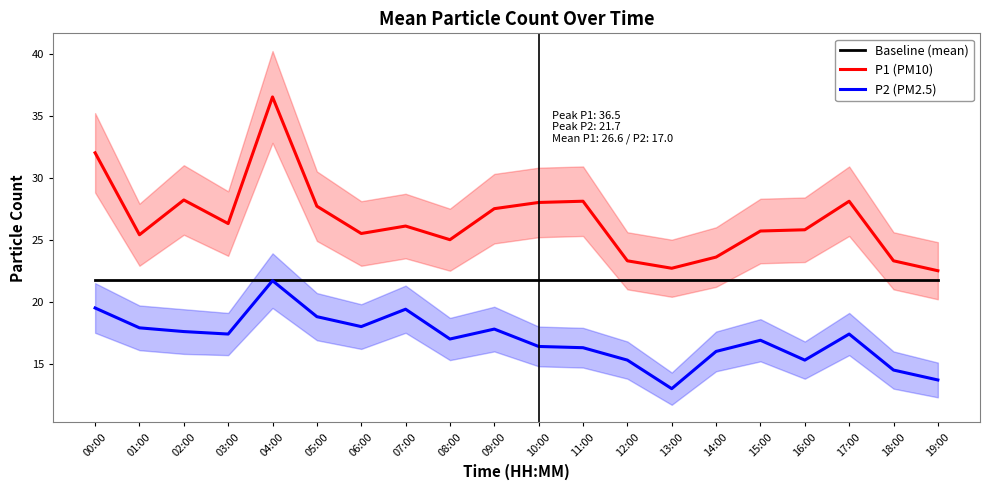

Is this an area chart (filled region under the line)?

No